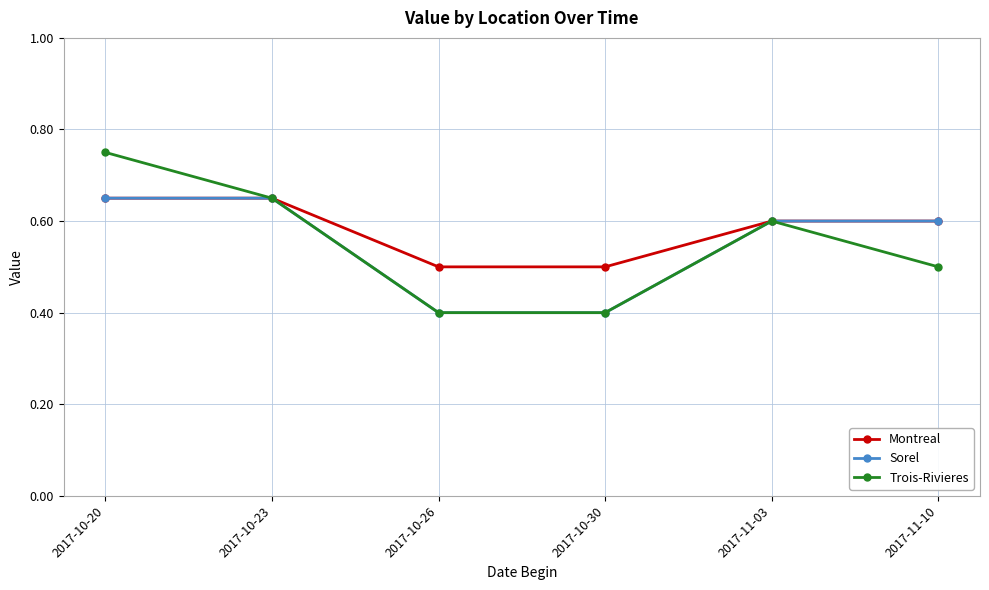

What is the minimum value for Montreal?

0.5